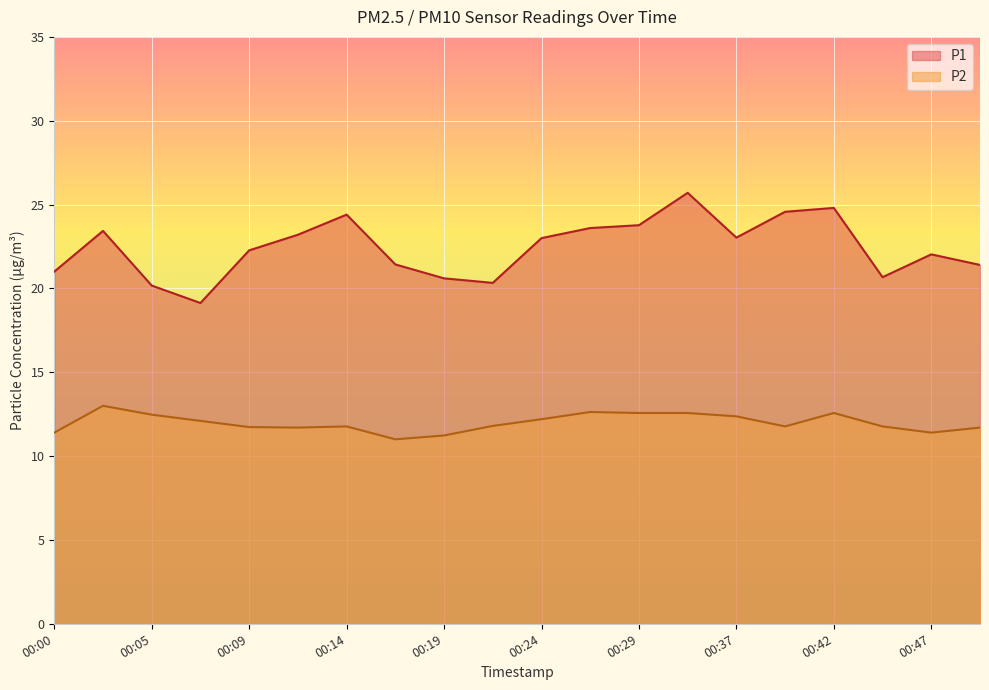

True or false: P2 and P1 intersect in this chart.

False